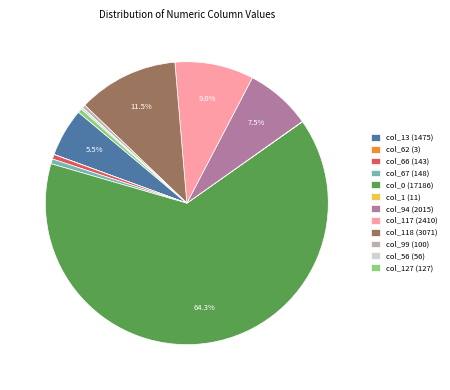

Between col_13 (1475) and col_0 (17186), which is larger?

col_0 (17186)